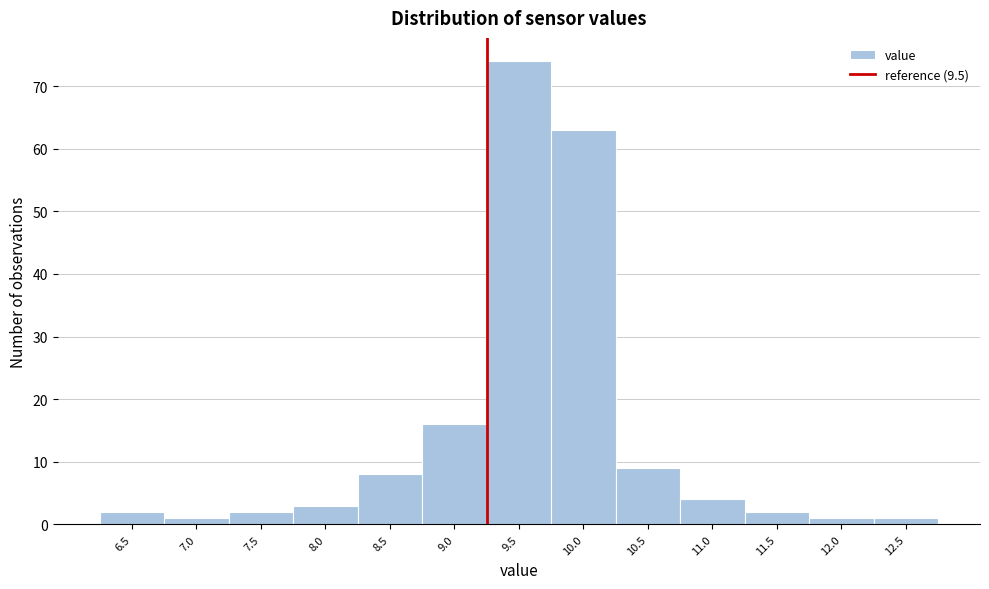

Reading left to right, what are all the values shown in this chart?

6.5=2	7.0=1	7.5=2	8.0=3	8.5=8	9.0=16	9.5=74	10.0=63	10.5=9	11.0=4	11.5=2	12.0=1	12.5=1